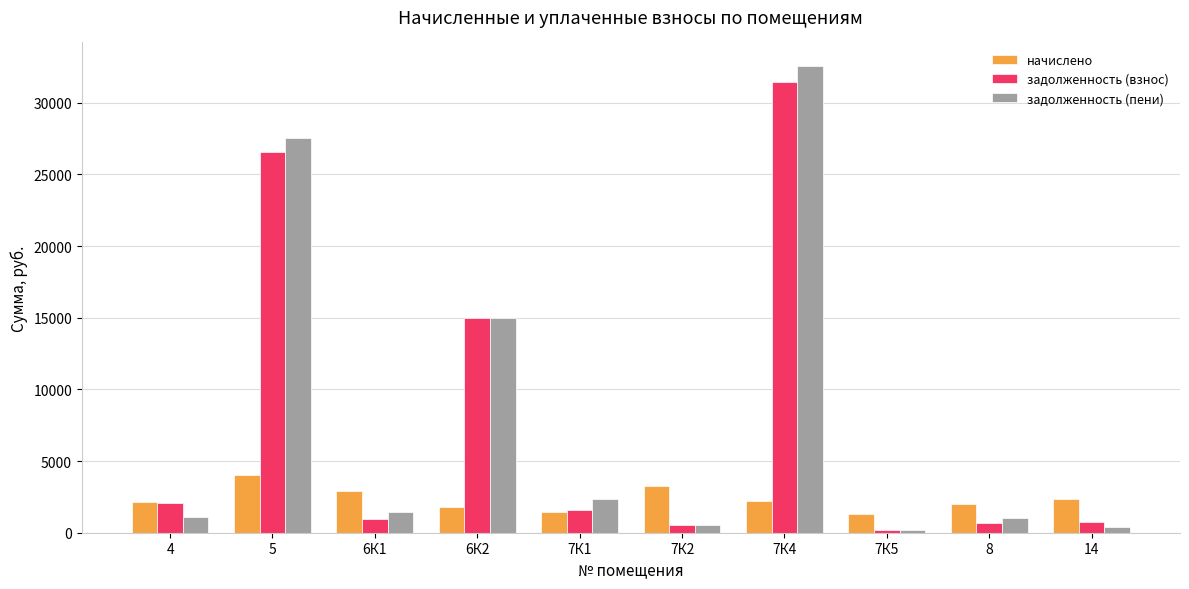

Count the number of data series in this chart.

3